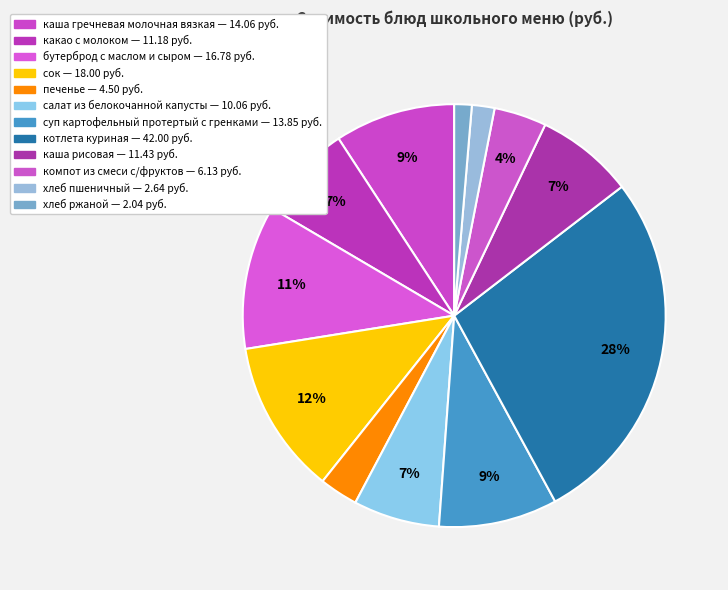

How many slices are in this pie chart?

12